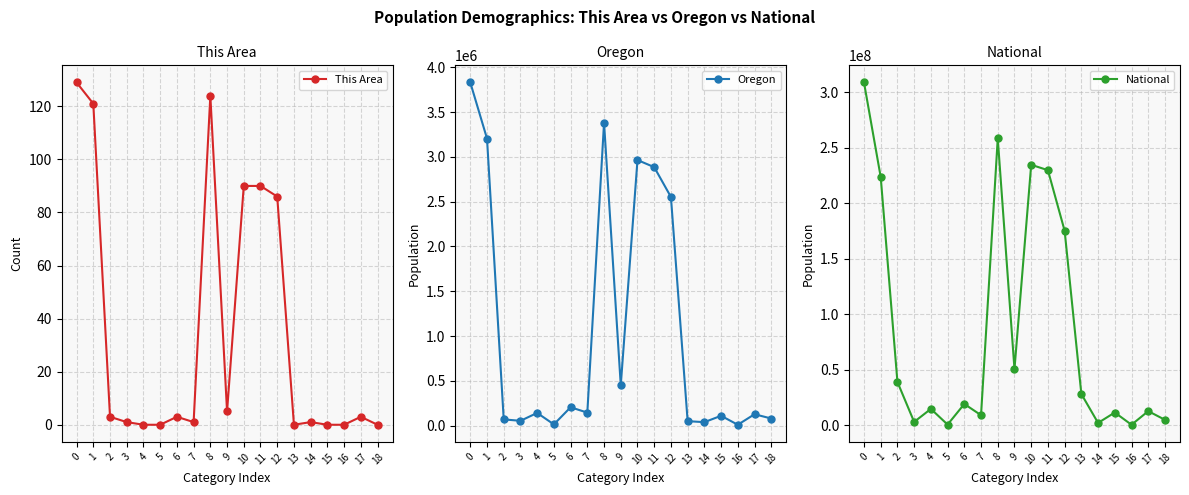

Is the value of Oregon at 17 greater than the value of This Area at 1?

Yes